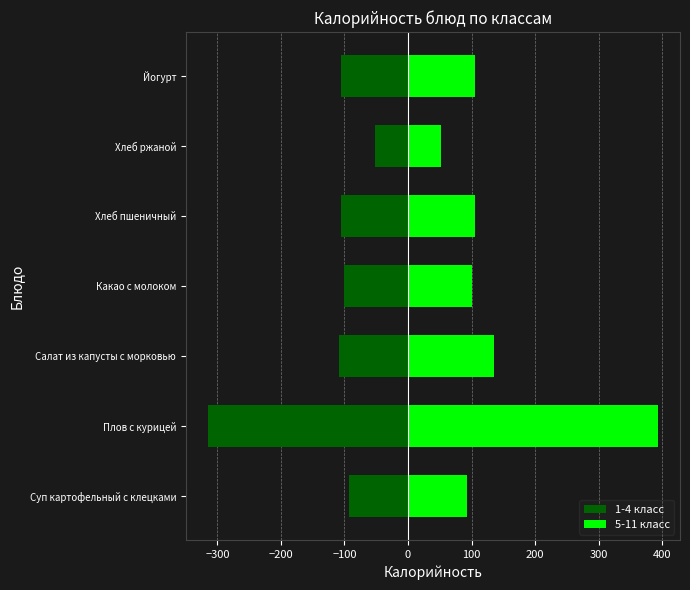

What position from the right is Йогурт?

1